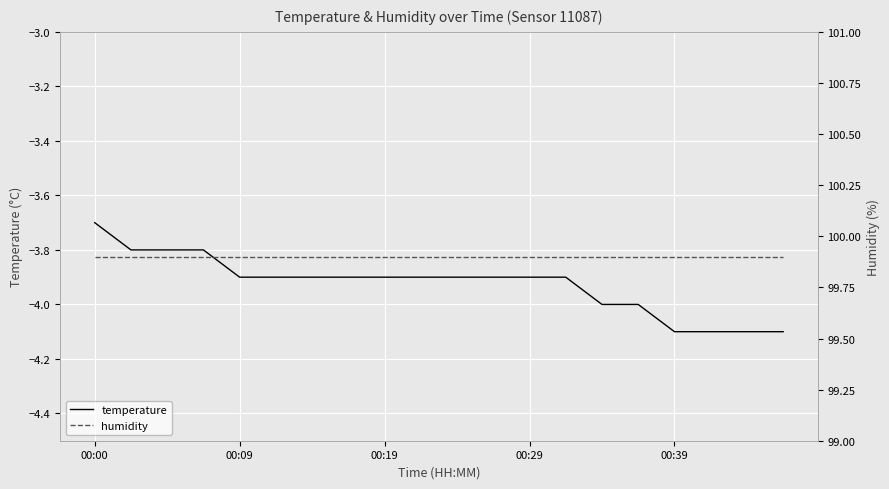

What is the lowest value of the humidity series?

99.9